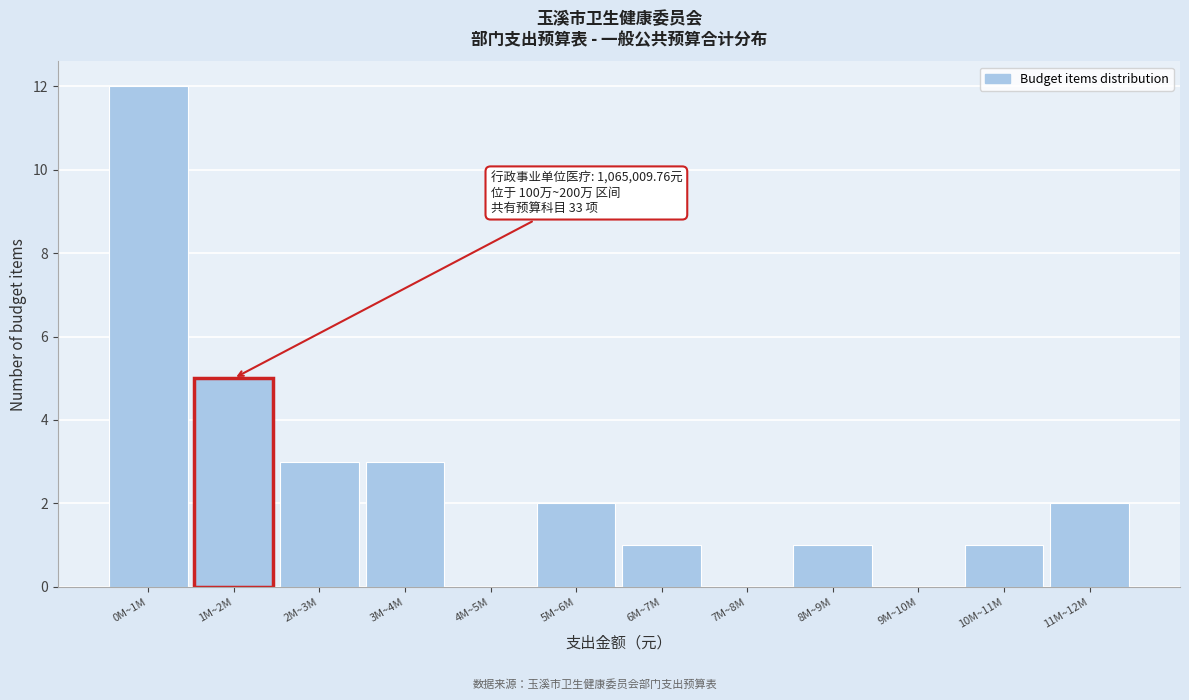

Reading left to right, transcribe all the data shown in this chart.

0M~1M=12	1M~2M=5	2M~3M=3	3M~4M=3	4M~5M=0	5M~6M=2	6M~7M=1	7M~8M=0	8M~9M=1	9M~10M=0	10M~11M=1	11M~12M=2